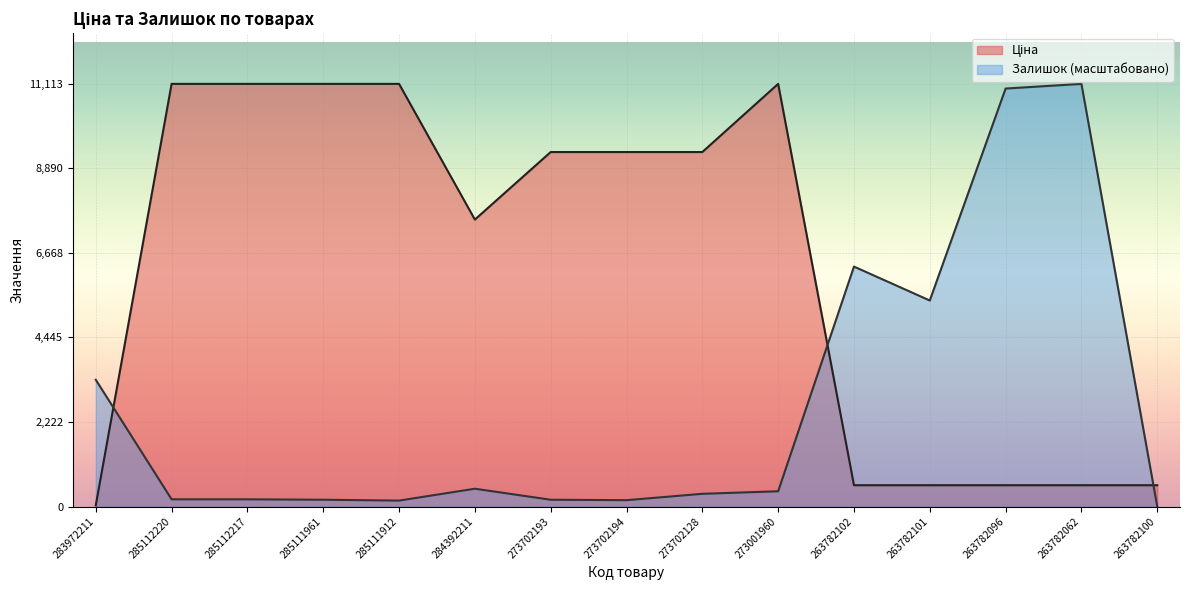

List the labels in order of Залишок value, largest first.

263782062, 263782096, 263782102, 263782101, 283972211, 284392211, 273001960, 273702128, 285112220, 285112217, 285111961, 273702193, 273702194, 285111912, 263782100